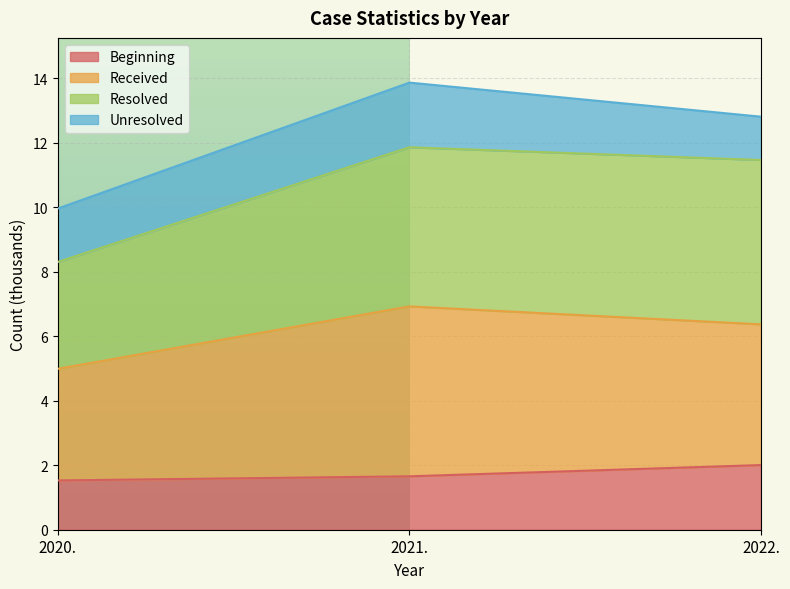

What is the highest value of the Beginning series?

2.0